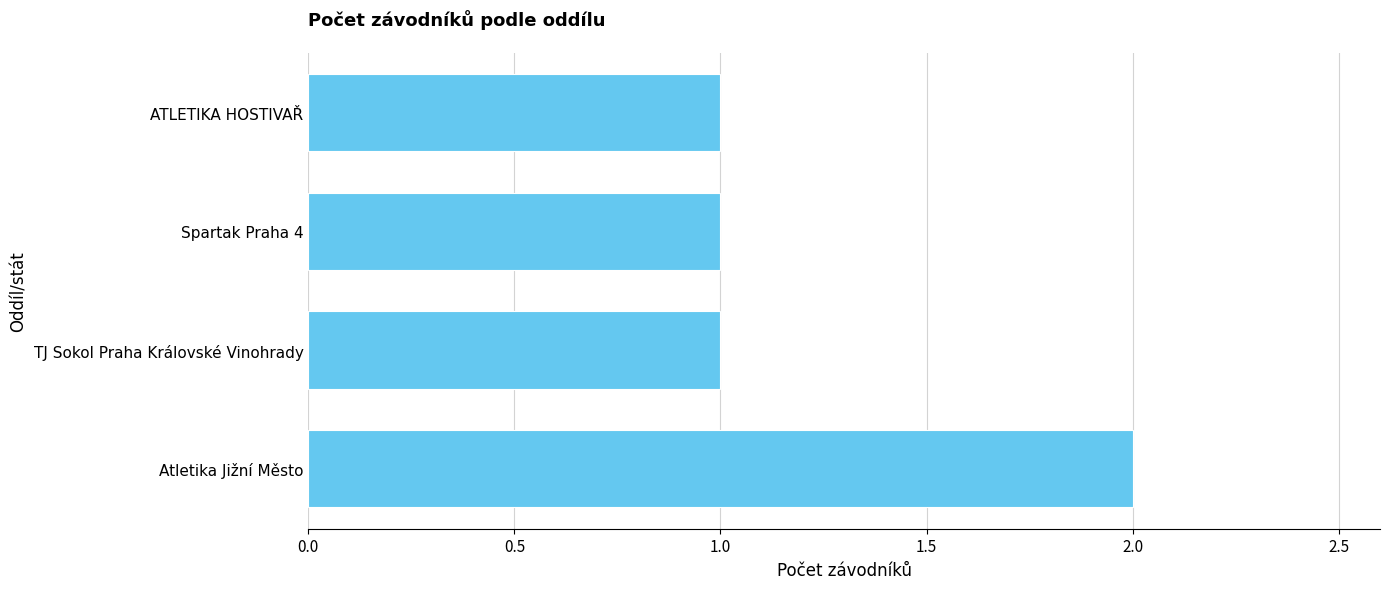

Is it true that the value at ATLETIKA HOSTIVAŘ is 1?

True